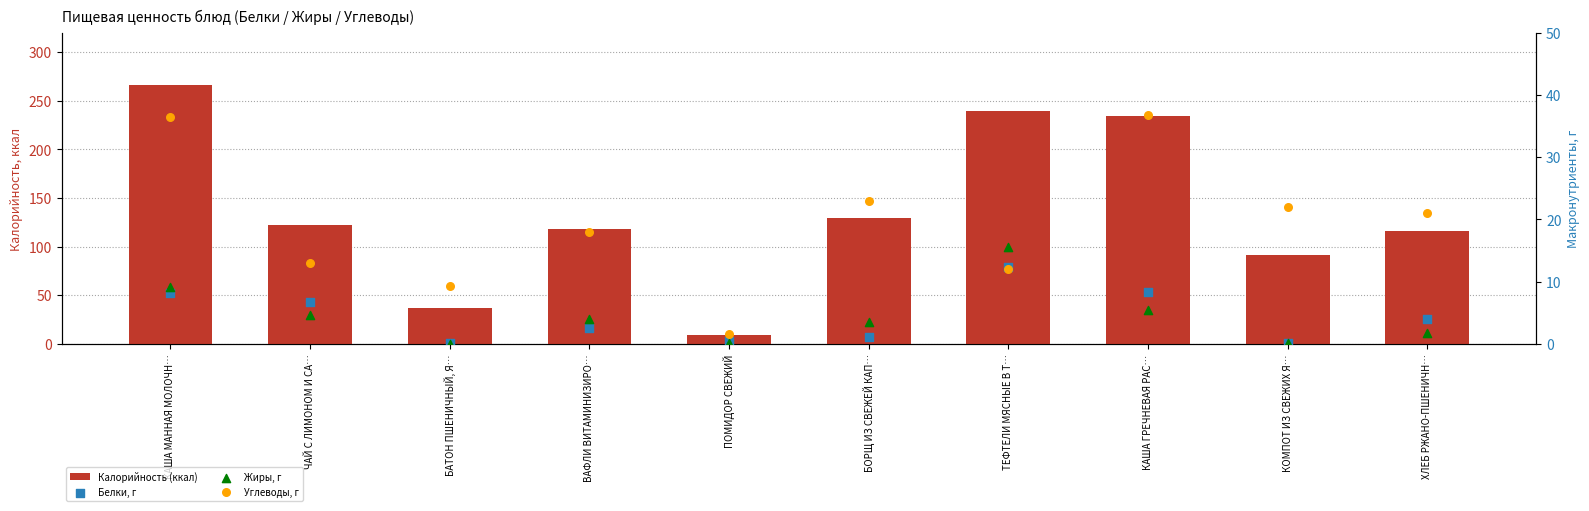

What is the total value across all series at БАТОН ПШЕНИЧНЫЙ, Я…?

46.4